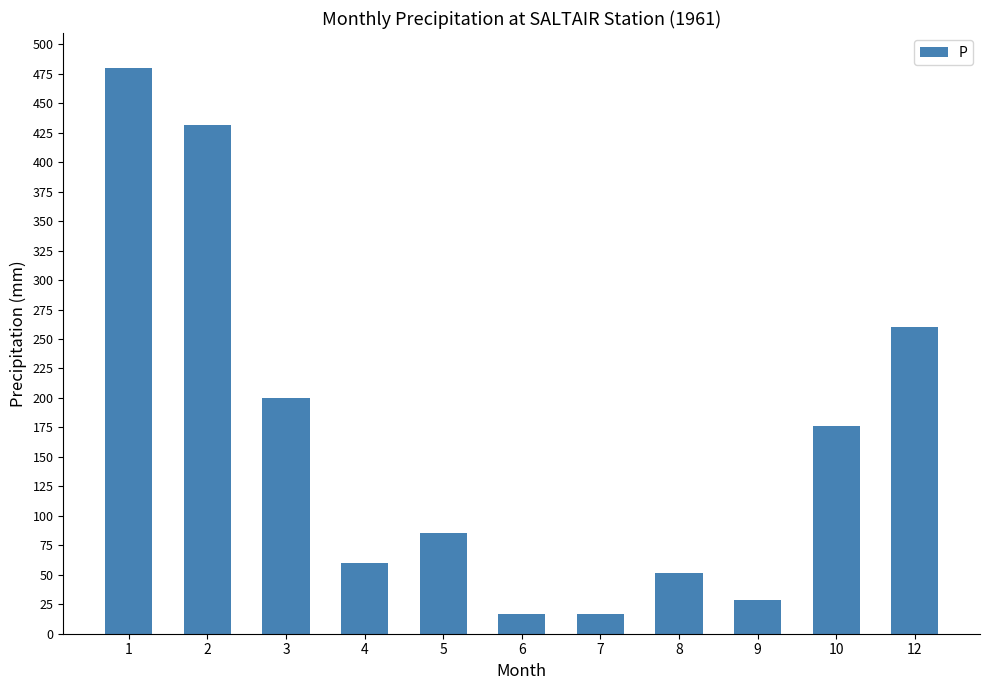

The chart shows a value of 17.1 at 7. True or false?

True